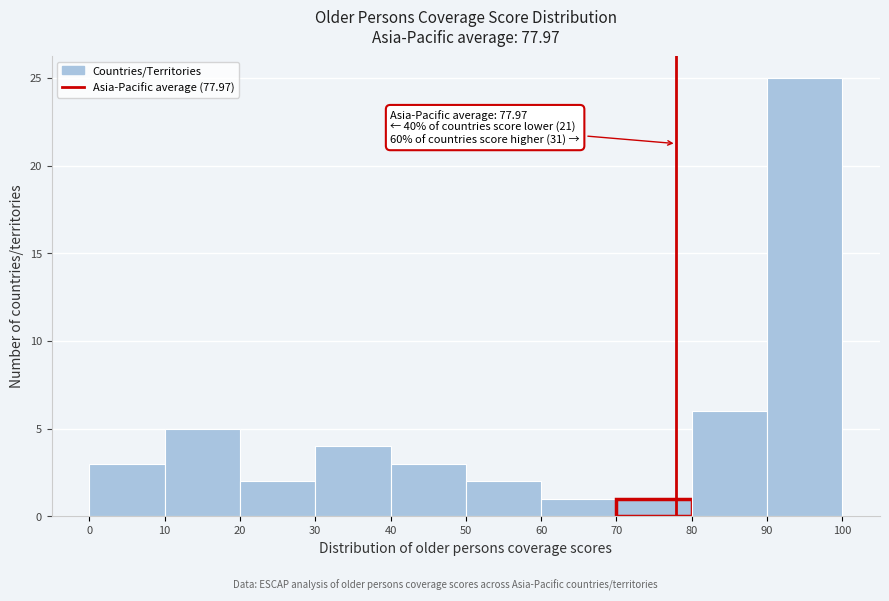

Over which range of the x-axis is the bar tallest?

90 to 100